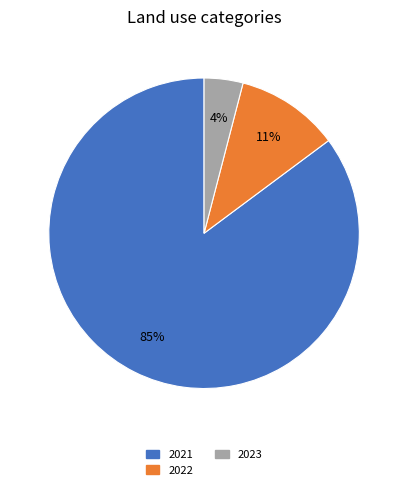

How many slices are in this pie chart?

3